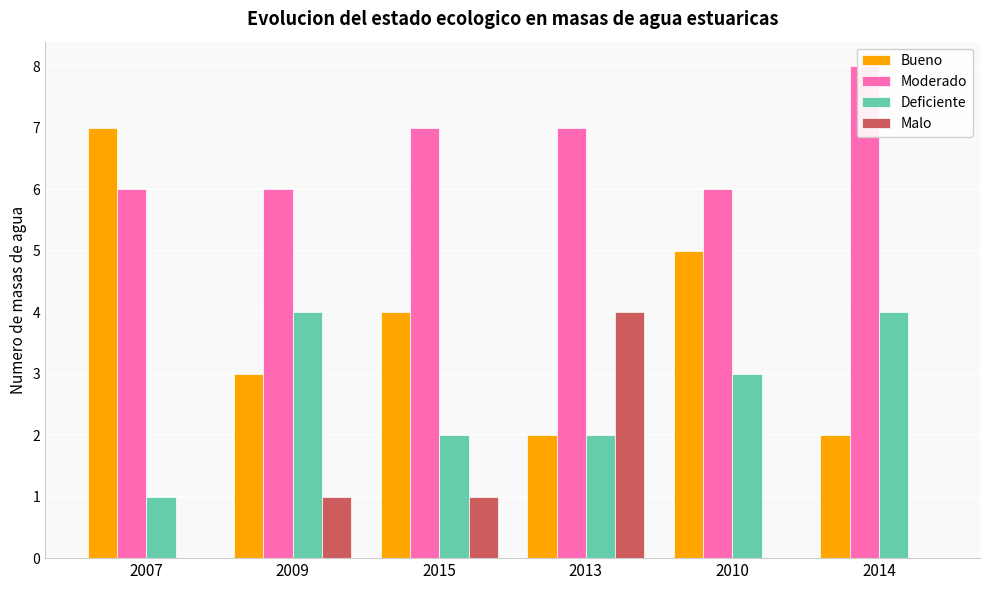

Is the value of Malo at 2013 greater than the value of Deficiente at 2010?

Yes